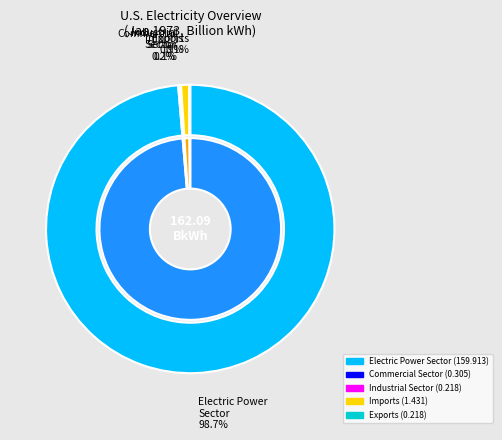

Does any single category account for the majority?

Yes